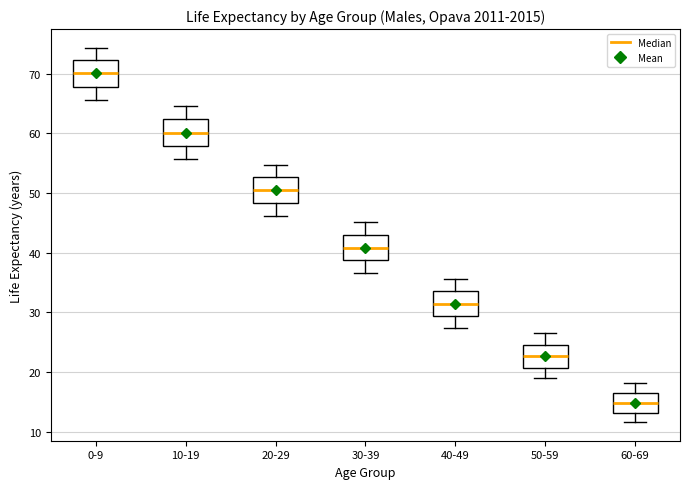

Which box's median line is the lowest?

60-69